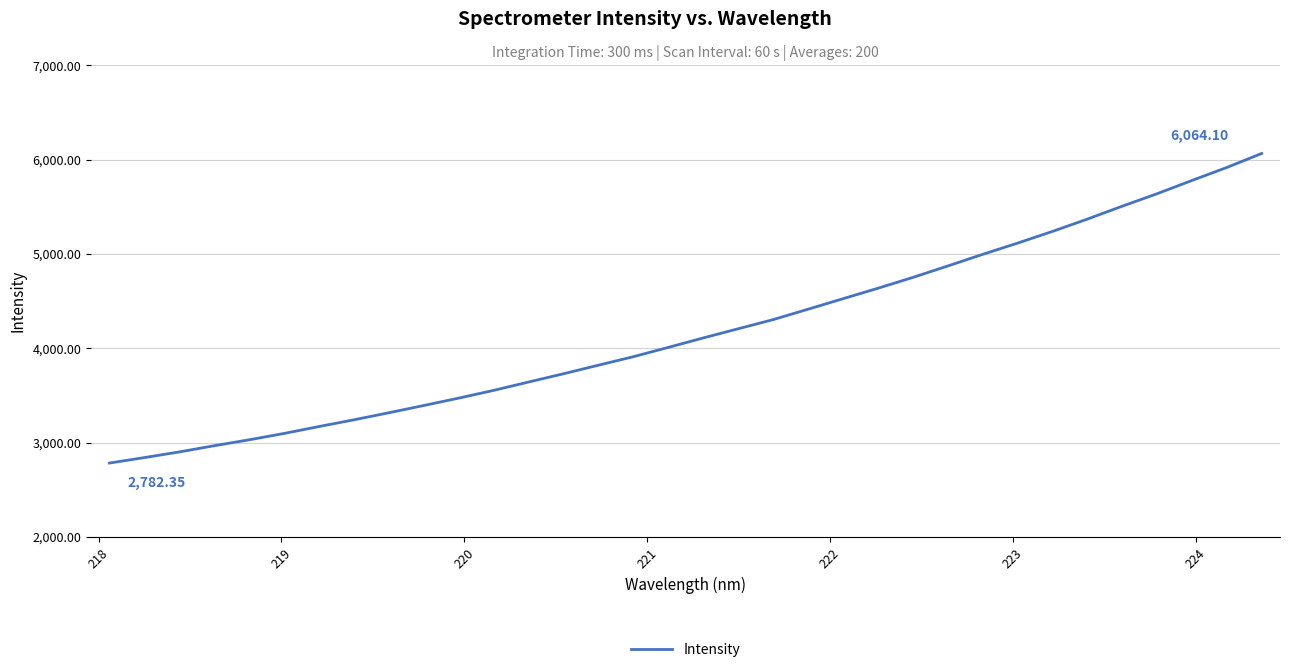

Does the chart have visible grid lines?

Yes